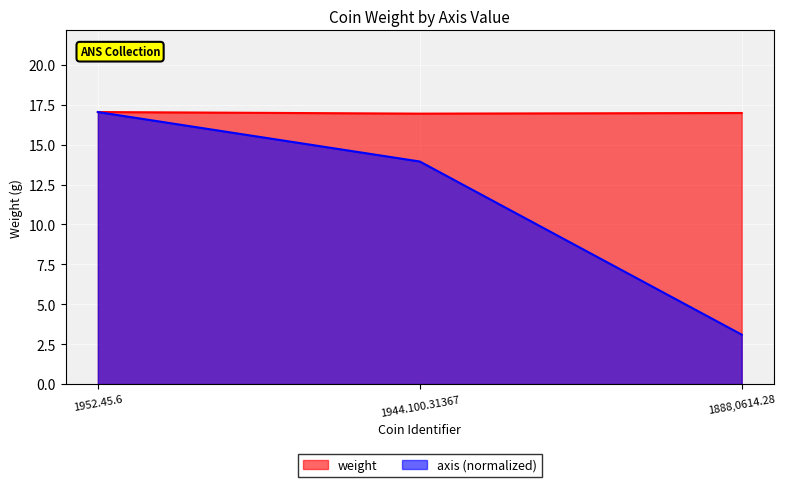

Reading left to right, transcribe all the data shown in this chart.

1952.45.6=17.0	1944.100.31367=16.9	1888,0614.28=17.0